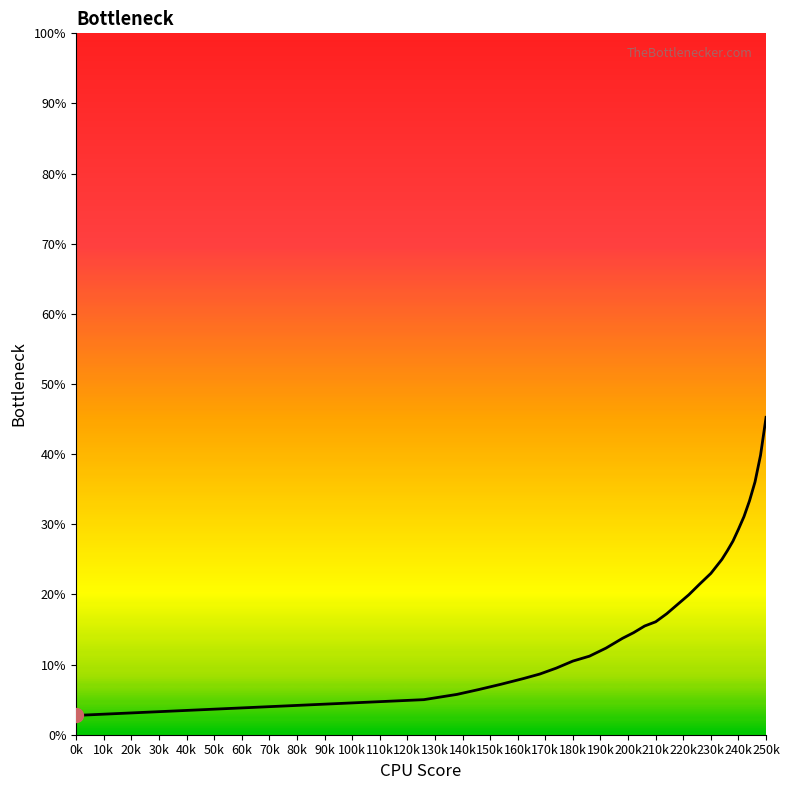

What is the difference between the maximum and minimum values?

42.5